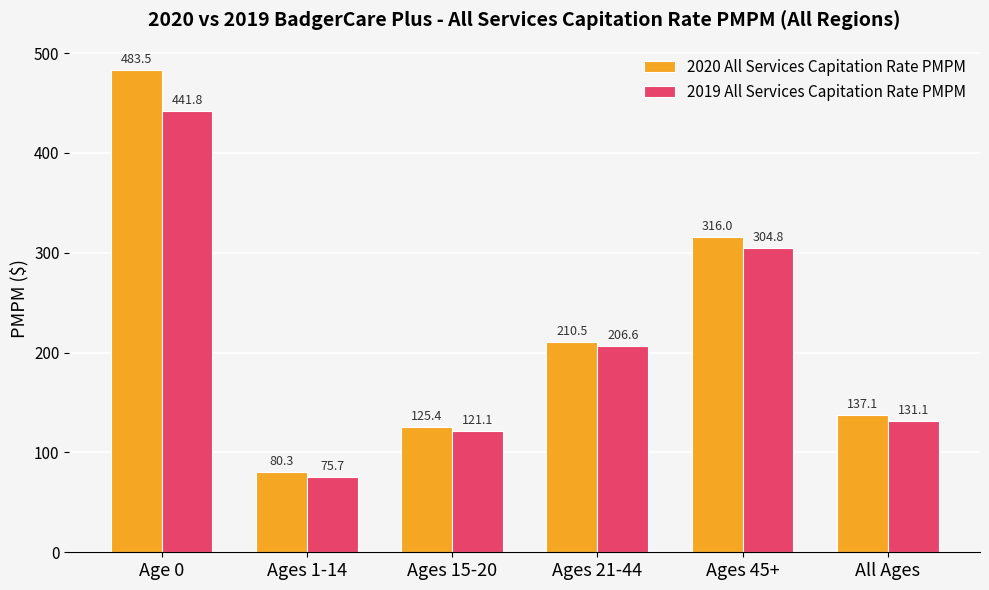

What is the sum of the 2019 All Services Capitation Rate PMPM values at Ages 21-44 and Age 0?

648.4